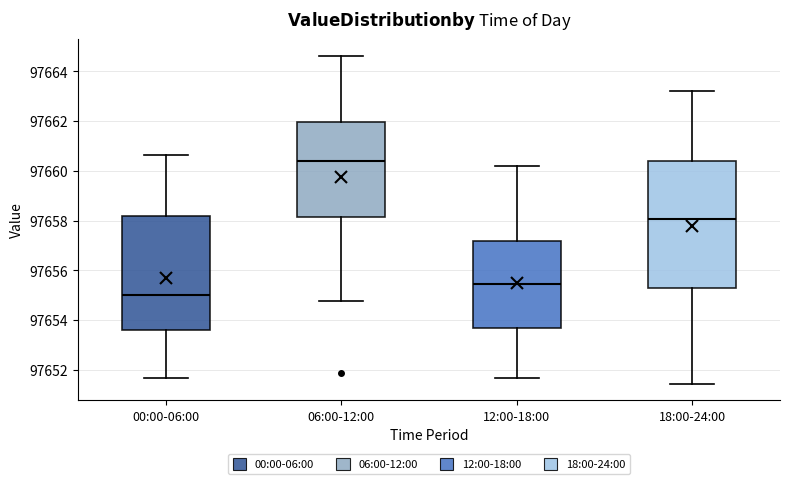

Reading left to right, read every box against the y-axis: the position of its median line, the range the box covers, and the ends of its whiskers. The values are not printed on the chart, so give them approximately, as read against the axis.

00:00-06:00: median 97655.0, box 97653.6 to 97658.2, whiskers 97651.6 to 97660.6
06:00-12:00: median 97660.4, box 97658.2 to 97662.0, whiskers 97654.8 to 97664.6
12:00-18:00: median 97655.4, box 97653.6 to 97657.2, whiskers 97651.6 to 97660.2
18:00-24:00: median 97658.0, box 97655.4 to 97660.4, whiskers 97651.4 to 97663.2